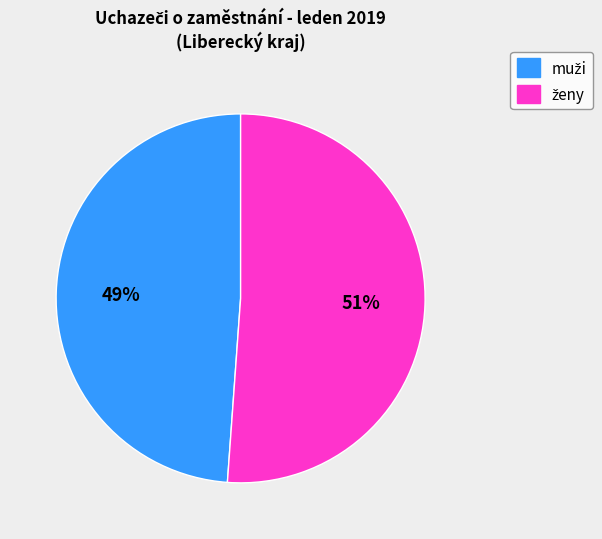

To the nearest percent, what is the difference between the largest and smallest slice percentages?

2%